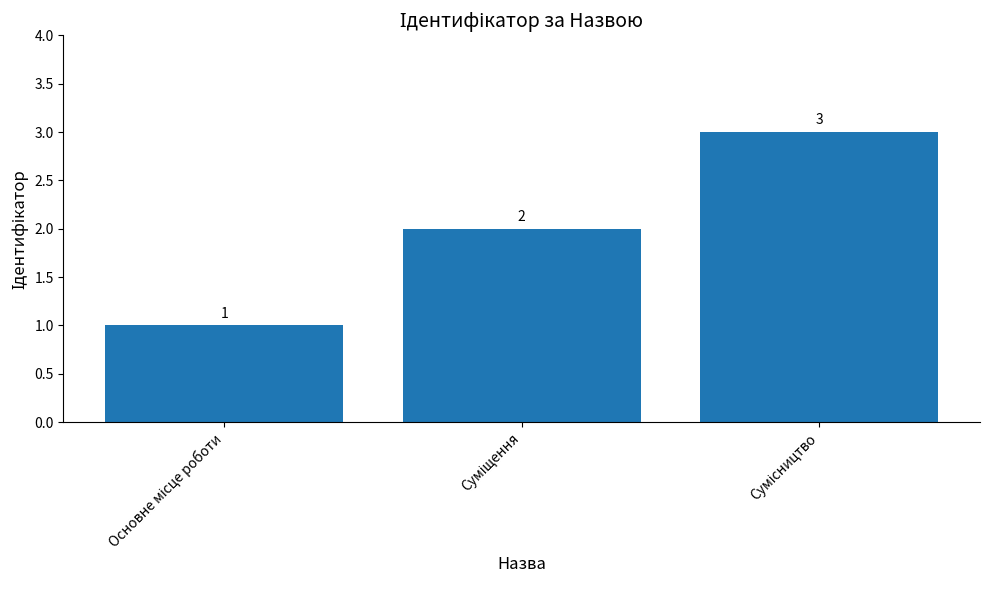

What is the value of the 2nd bar from the left?

2